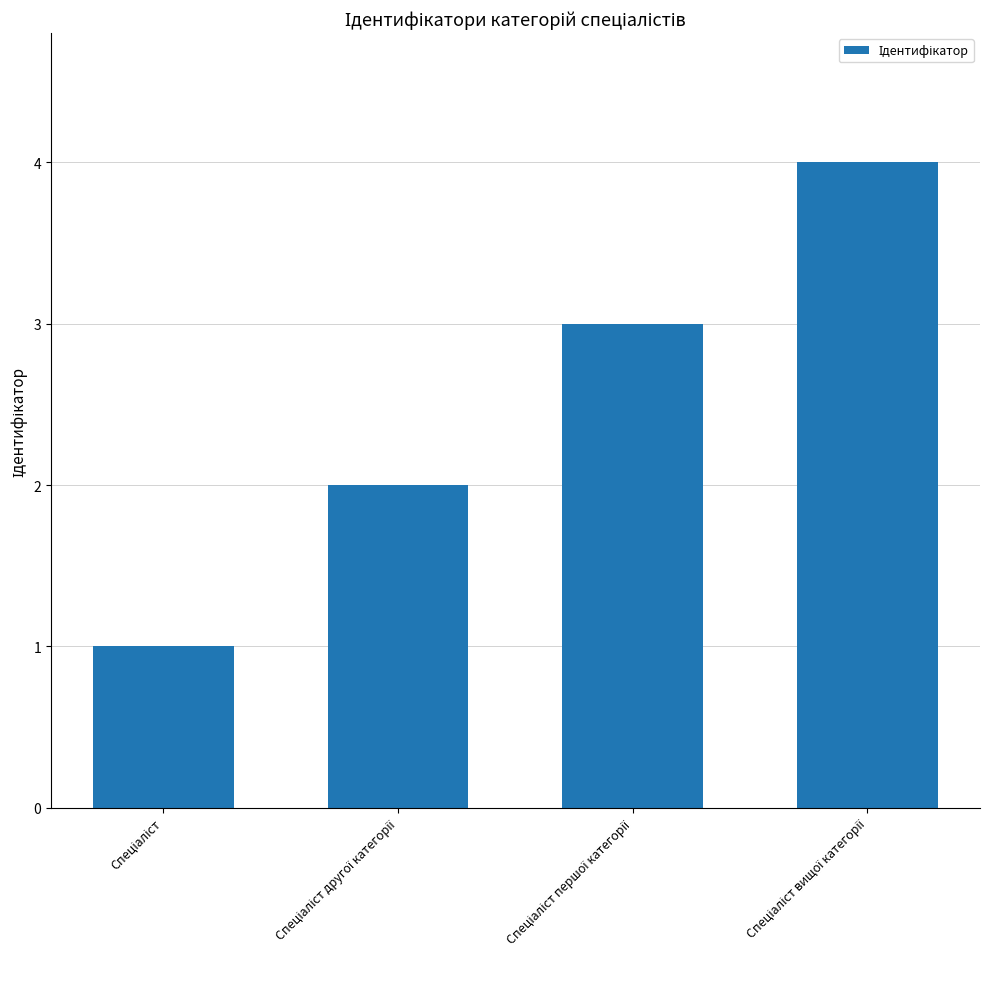

What is the maximum value shown in the chart?

4